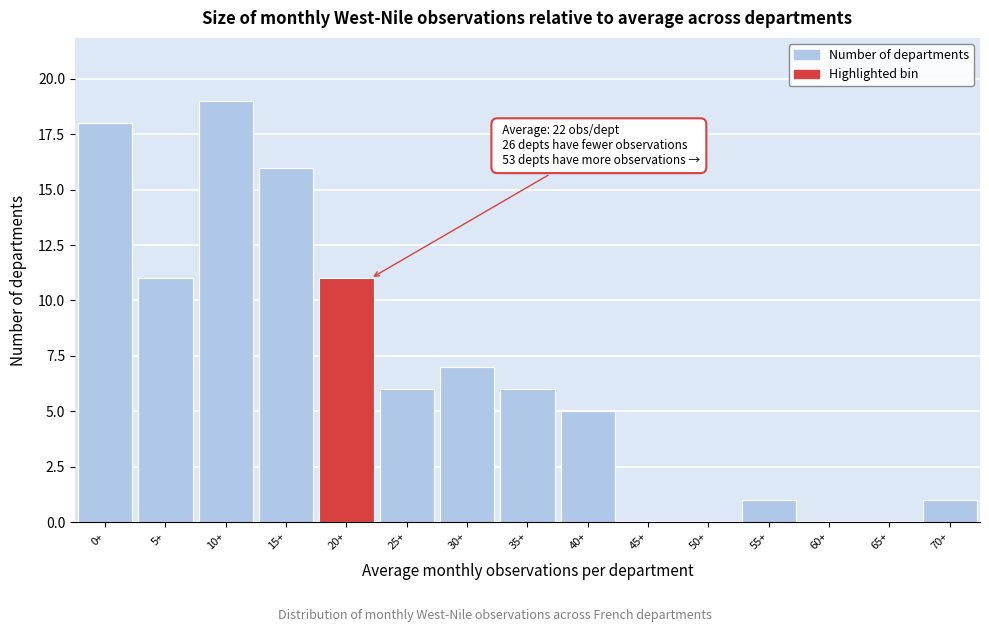

Reading left to right, extract all data points from this chart.

0+=18	5+=11	10+=19	15+=16	20+=11	25+=6	30+=7	35+=6	40+=5	45+=0	50+=0	55+=1	60+=0	65+=0	70+=1